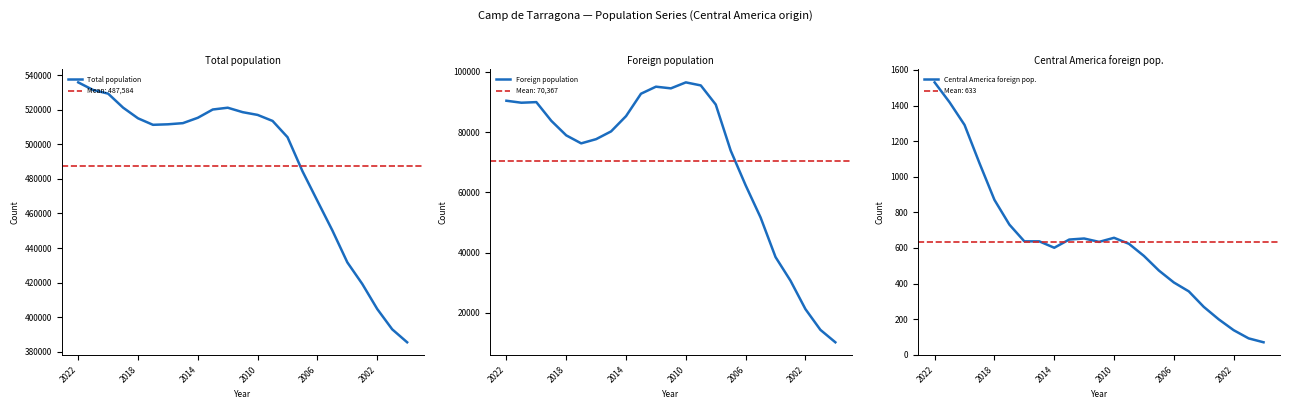

What is the spread (max minus min) of values at 22?

385336